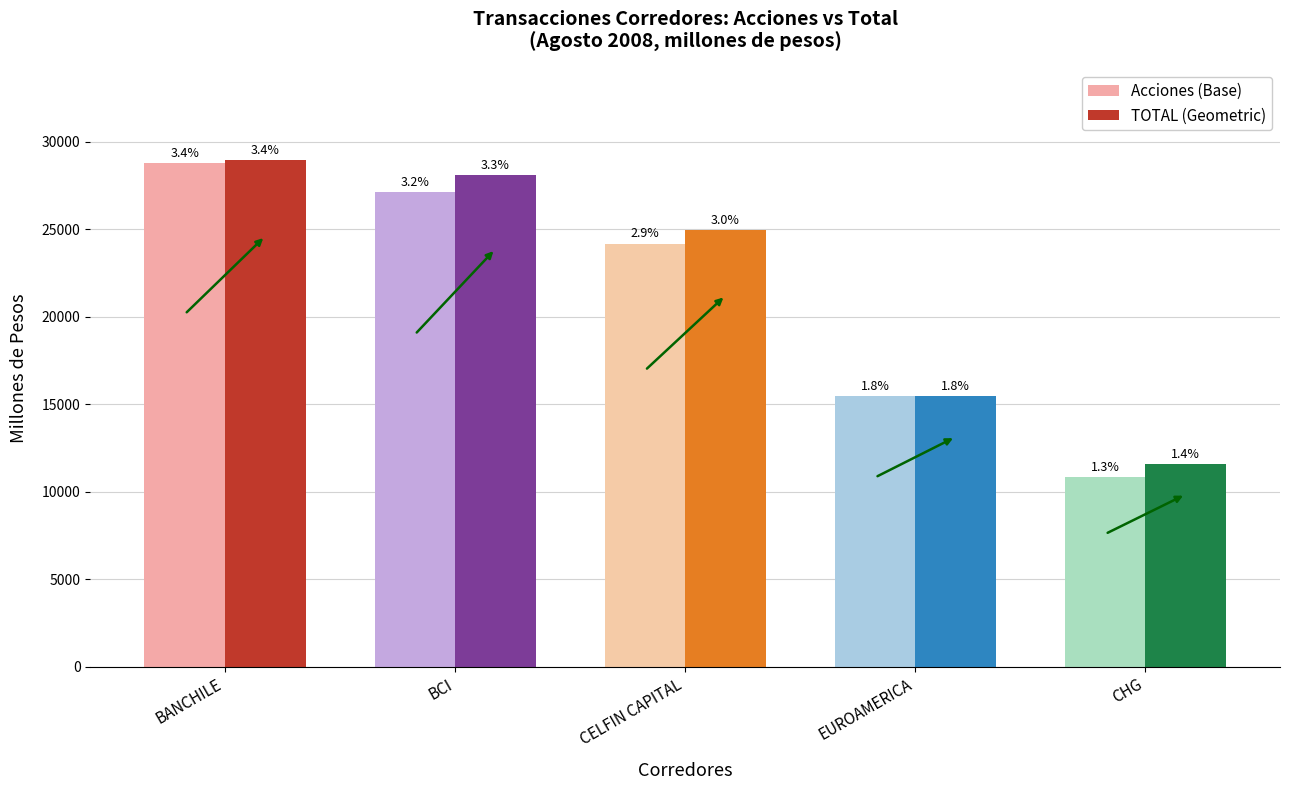

List the labels in order of Acciones (Base) value, largest first.

BANCHILE, BCI, CELFIN CAPITAL, EUROAMERICA, CHG